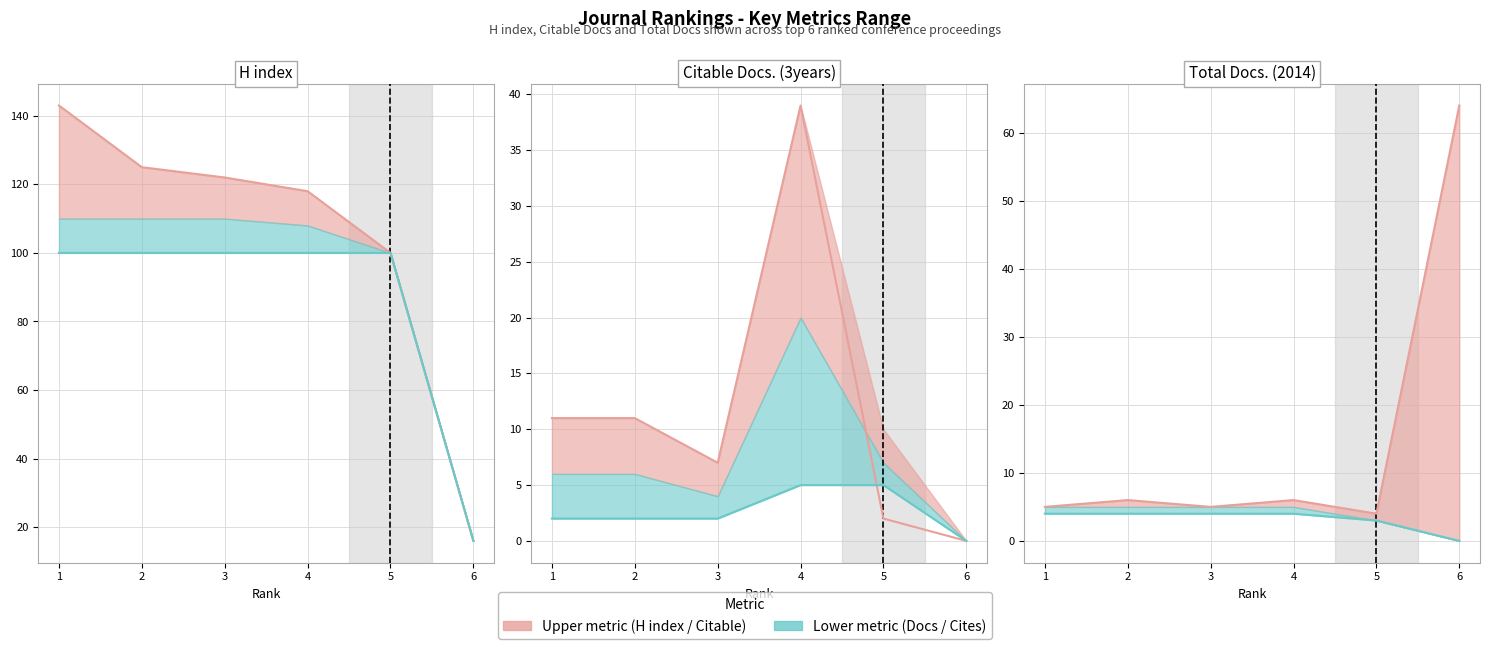

At how many categories does at least one series exceed 31?

1